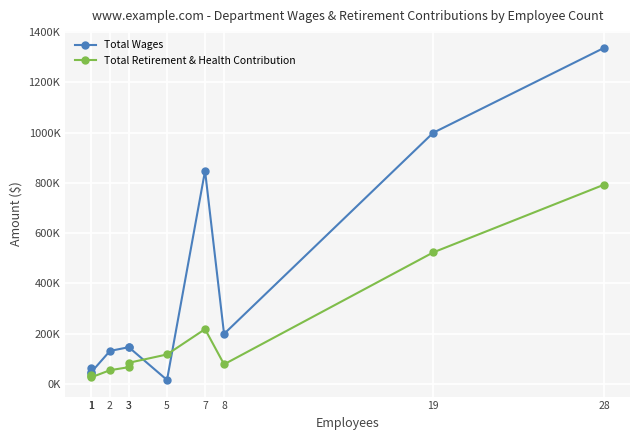

What is the difference between the second highest and second lowest values in the Total Wages series?

954550